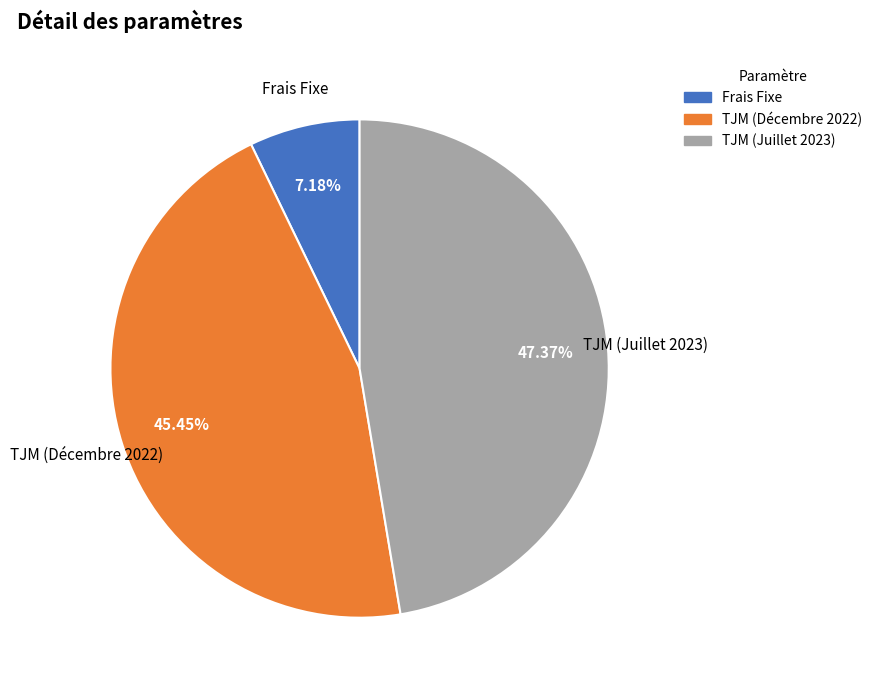

The TJM (Juillet 2023) slice represents 35% of the pie. True or false?

False